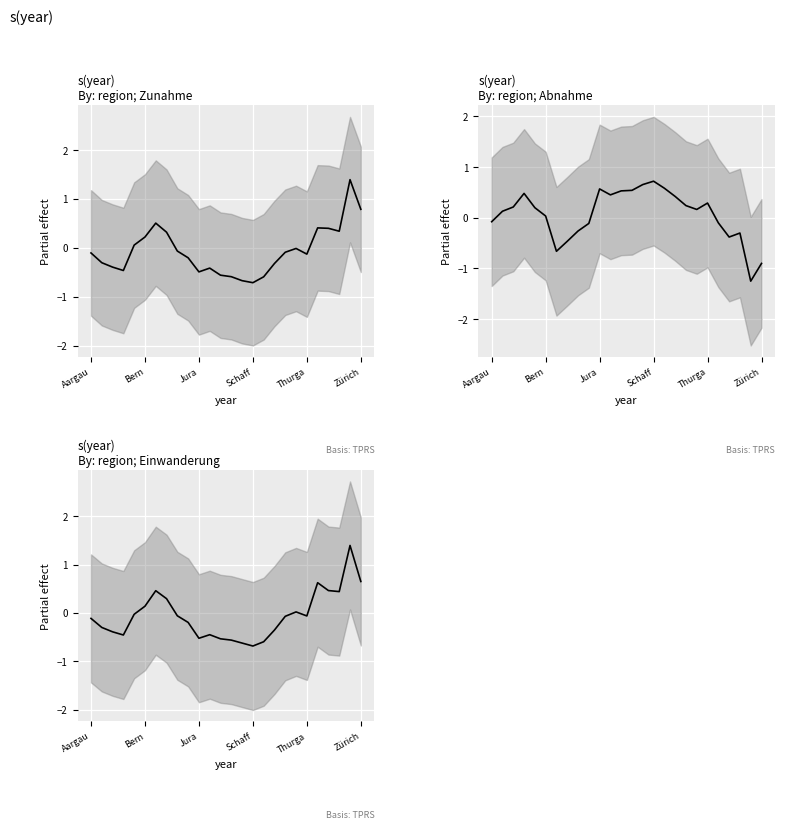

How many interior local valleys does the Total Abnahme series have?

5